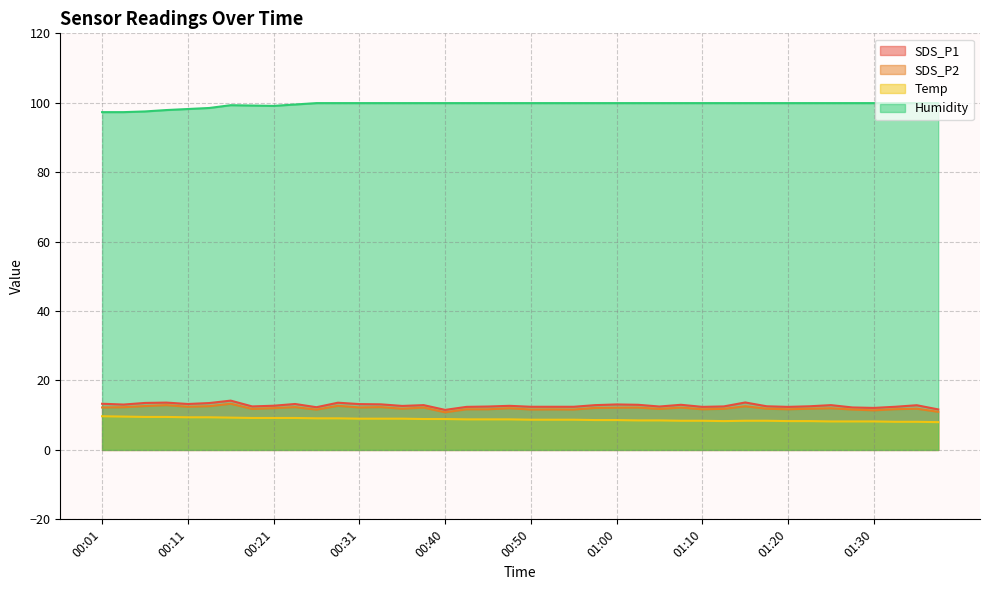

Reading left to right, list all the values displayed in this chart.

SDS_P1: 00:01=13.3	00:04=13.1	00:06=13.5	00:09=13.6	00:11=13.2	00:14=13.5	00:16=14.2	00:18=12.5	00:21=12.7	00:23=13.2	00:26=12.3	00:28=13.6	00:31=13.2	00:33=13.1	00:35=12.7	00:38=12.9	00:40=11.5	00:43=12.4	00:45=12.5	00:48=12.7	00:50=12.4	00:52=12.4	00:55=12.4	00:57=12.9	01:00=13.1	01:02=13.0	01:05=12.5	01:07=13.0	01:10=12.4	01:12=12.5	01:15=13.7	01:17=12.6	01:20=12.4	01:23=12.6	01:25=12.9	01:28=12.2	01:30=12.1	01:33=12.4	01:35=12.9	01:38=11.7
SDS_P2: 00:01=12.2	00:04=12.3	00:06=12.6	00:09=12.9	00:11=12.4	00:14=12.6	00:16=13.3	00:18=11.8	00:21=12.0	00:23=12.3	00:26=11.6	00:28=12.7	00:31=12.2	00:33=12.3	00:35=11.9	00:38=12.2	00:40=10.8	00:43=11.7	00:45=11.7	00:48=12.0	00:50=11.6	00:52=11.7	00:55=11.6	00:57=12.1	01:00=12.2	01:02=12.2	01:05=11.8	01:07=12.2	01:10=11.7	01:12=11.8	01:15=12.6	01:17=11.9	01:20=11.7	01:23=11.9	01:25=12.0	01:28=11.6	01:30=11.4	01:33=11.7	01:35=11.9	01:38=11.0
Temp: 00:01=9.7	00:04=9.6	00:06=9.5	00:09=9.5	00:11=9.4	00:14=9.4	00:16=9.3	00:18=9.2	00:21=9.2	00:23=9.2	00:26=9.1	00:28=9.1	00:31=9.0	00:33=9.0	00:35=9.0	00:38=8.9	00:40=8.9	00:43=8.8	00:45=8.8	00:48=8.8	00:50=8.7	00:52=8.7	00:55=8.7	00:57=8.6	01:00=8.6	01:02=8.5	01:05=8.5	01:07=8.4	01:10=8.4	01:12=8.3	01:15=8.4	01:17=8.4	01:20=8.3	01:23=8.3	01:25=8.2	01:28=8.2	01:30=8.2	01:33=8.1	01:35=8.1	01:38=8.0
Humidity: 00:01=97.3	00:04=97.3	00:06=97.5	00:09=97.9	00:11=98.2	00:14=98.5	00:16=99.3	00:18=99.2	00:21=99.1	00:23=99.5	00:26=99.9	00:28=99.9	00:31=99.9	00:33=99.9	00:35=99.9	00:38=99.9	00:40=99.9	00:43=99.9	00:45=99.9	00:48=99.9	00:50=99.9	00:52=99.9	00:55=99.9	00:57=99.9	01:00=99.9	01:02=99.9	01:05=99.9	01:07=99.9	01:10=99.9	01:12=99.9	01:15=99.9	01:17=99.9	01:20=99.9	01:23=99.9	01:25=99.9	01:28=99.9	01:30=99.9	01:33=99.9	01:35=99.9	01:38=99.9